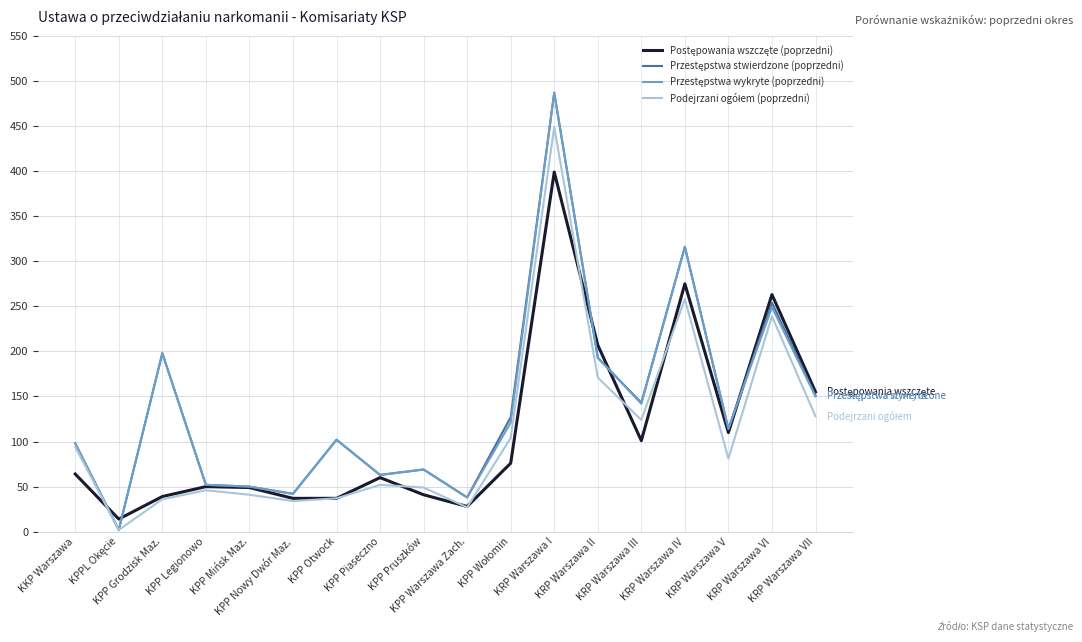

Reading left to right, transcribe all the data shown in this chart.

Postępowania wszczęte (poprzedni): KKP Warszawa=64	KPPL Okęcie=14	KPP Grodzisk Maz.=39	KPP Legionowo=50	KPP Mińsk Maz.=49	KPP Nowy Dwór Maz.=37	KPP Otwock=37	KPP Piaseczno=60	KPP Pruszków=41	KPP Warszawa Zach.=28	KPP Wołomin=76	KRP Warszawa I=399	KRP Warszawa II=207	KRP Warszawa III=101	KRP Warszawa IV=275	KRP Warszawa V=110	KRP Warszawa VI=263	KRP Warszawa VII=155
Przestępstwa stwierdzone (poprzedni): KKP Warszawa=98	KPPL Okęcie=2	KPP Grodzisk Maz.=198	KPP Legionowo=52	KPP Mińsk Maz.=50	KPP Nowy Dwór Maz.=42	KPP Otwock=102	KPP Piaseczno=63	KPP Pruszków=69	KPP Warszawa Zach.=38	KPP Wołomin=127	KRP Warszawa I=487	KRP Warszawa II=193	KRP Warszawa III=143	KRP Warszawa IV=316	KRP Warszawa V=114	KRP Warszawa VI=254	KRP Warszawa VII=151
Przestępstwa wykryte (poprzedni): KKP Warszawa=98	KPPL Okęcie=2	KPP Grodzisk Maz.=198	KPP Legionowo=52	KPP Mińsk Maz.=50	KPP Nowy Dwór Maz.=42	KPP Otwock=102	KPP Piaseczno=63	KPP Pruszków=69	KPP Warszawa Zach.=38	KPP Wołomin=121	KRP Warszawa I=487	KRP Warszawa II=193	KRP Warszawa III=142	KRP Warszawa IV=316	KRP Warszawa V=114	KRP Warszawa VI=249	KRP Warszawa VII=150
Podejrzani ogółem (poprzedni): KKP Warszawa=94	KPPL Okęcie=2	KPP Grodzisk Maz.=36	KPP Legionowo=46	KPP Mińsk Maz.=41	KPP Nowy Dwór Maz.=34	KPP Otwock=37	KPP Piaseczno=52	KPP Pruszków=49	KPP Warszawa Zach.=27	KPP Wołomin=104	KRP Warszawa I=449	KRP Warszawa II=171	KRP Warszawa III=124	KRP Warszawa IV=258	KRP Warszawa V=81	KRP Warszawa VI=239	KRP Warszawa VII=128